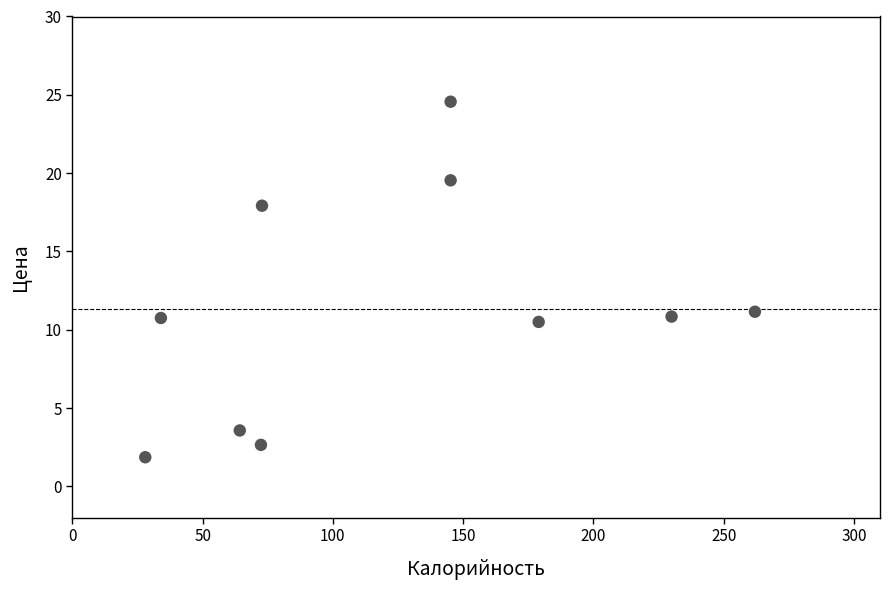

What is the range of Y values (max minus min)?

22.7